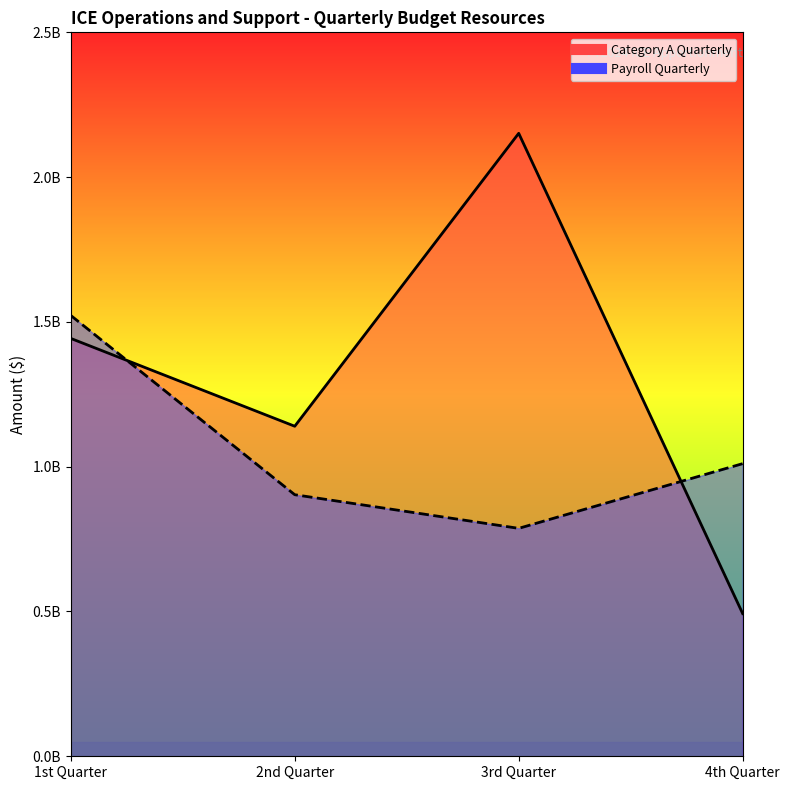

At which category does Category A Quarterly reach its first local valley?

2nd Quarter